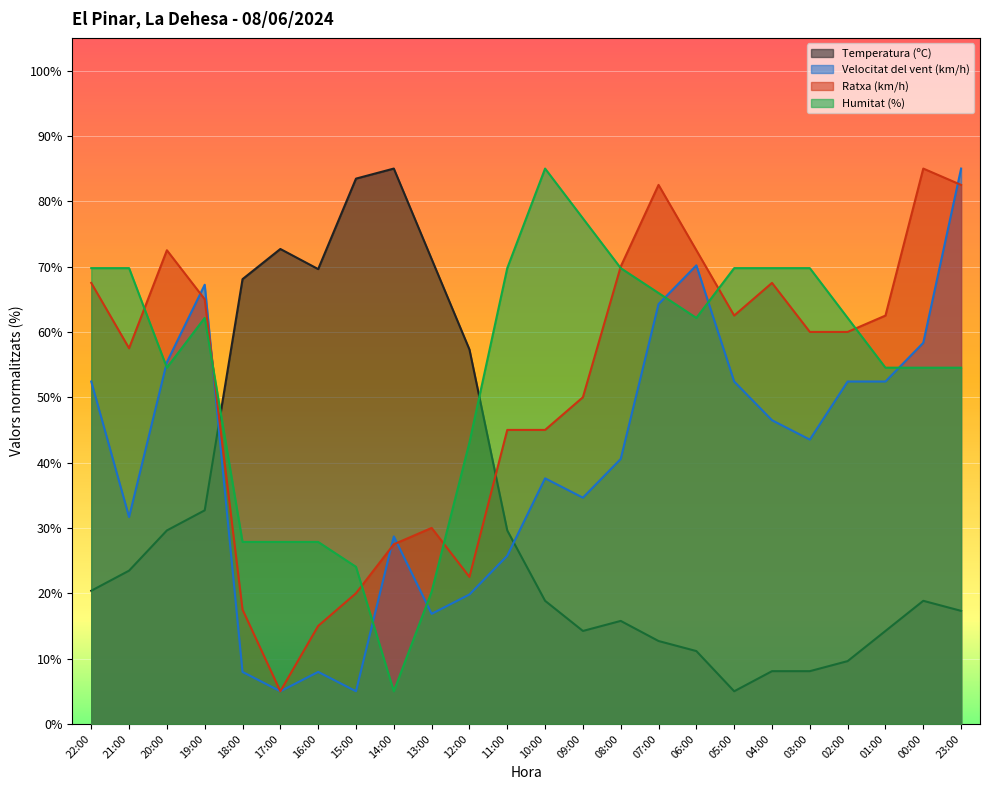

In Humitat (%), how many points are lower than both neighbors (excluding endpoints)?

3